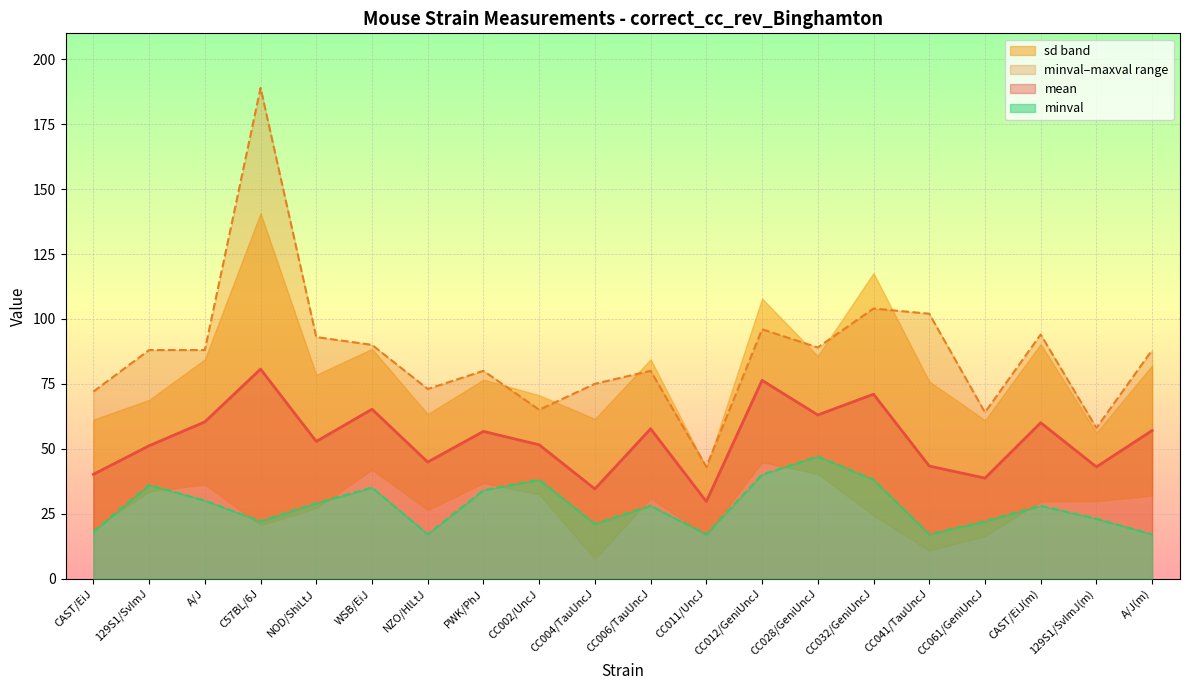

The maxval series shows 94.0 at CAST/EiJ(m). True or false?

True